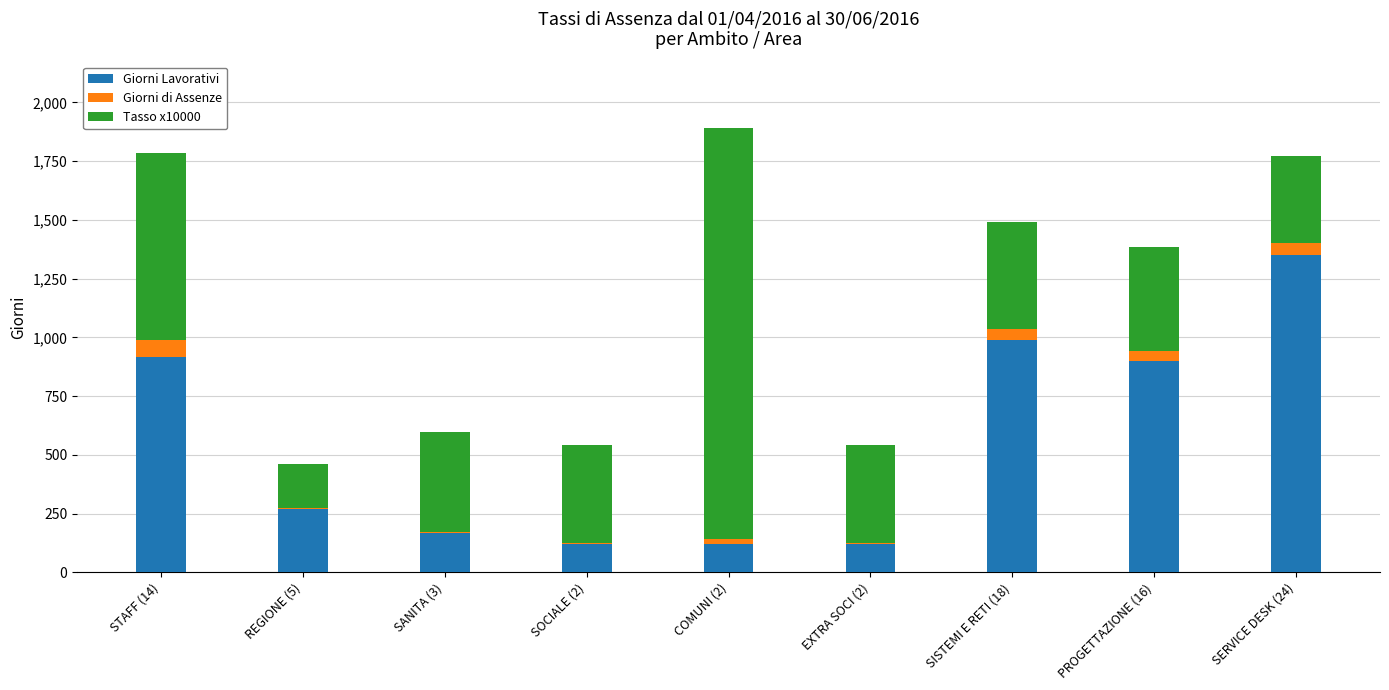

Which category has the highest value in the Giorni Lavorativi series?

SERVICE DESK (24)